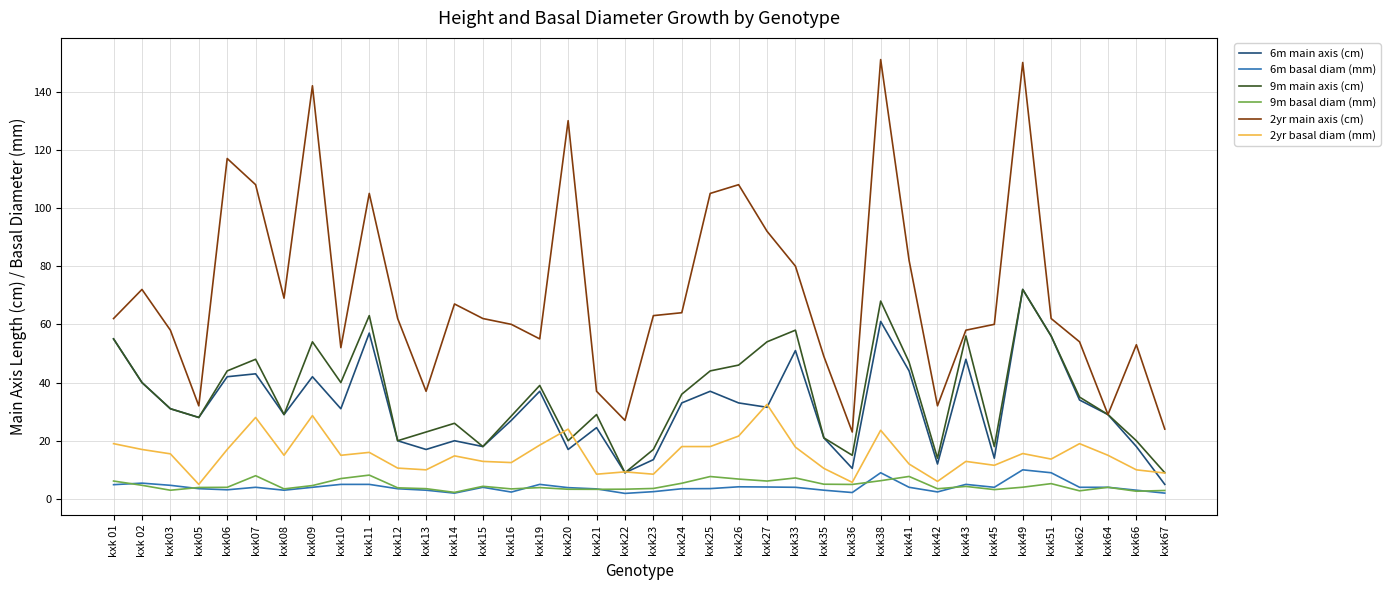

True or false: 2yr main axis (cm) and 6m basal diam (mm) intersect in this chart.

False